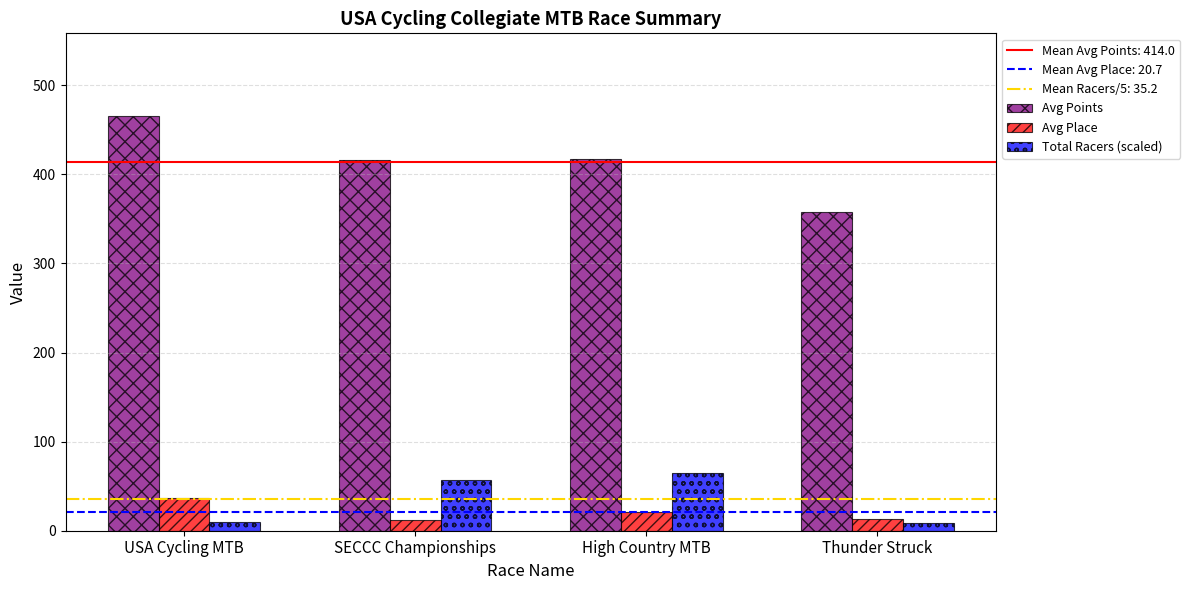

How many distinct data groups are displayed?

3